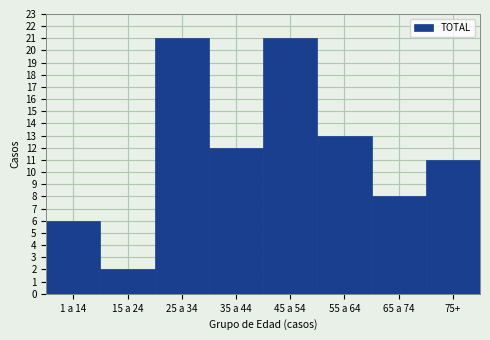

Reading left to right, transcribe all the data shown in this chart.

1 a 14=6	15 a 24=2	25 a 34=21	35 a 44=12	45 a 54=21	55 a 64=13	65 a 74=8	75+=11